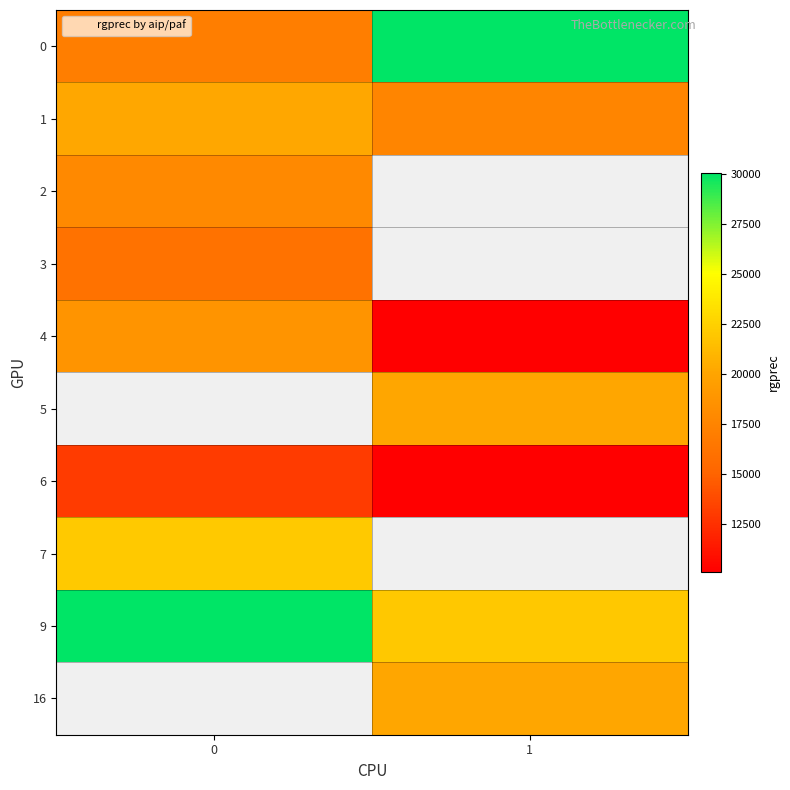

What is the sum of all row_6 values?

23162.0